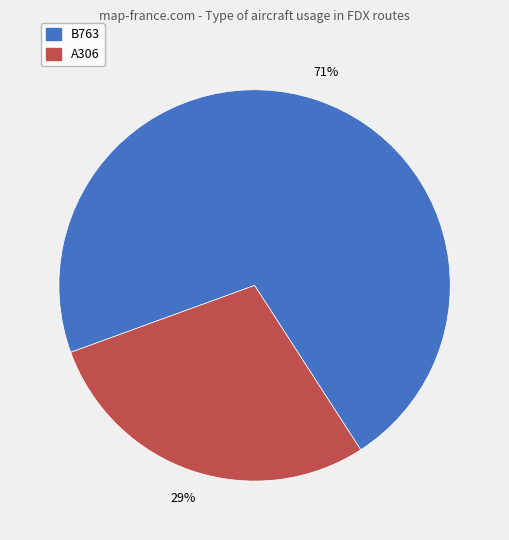

To the nearest percent, what is the combined percentage of B763 and A306?

100%